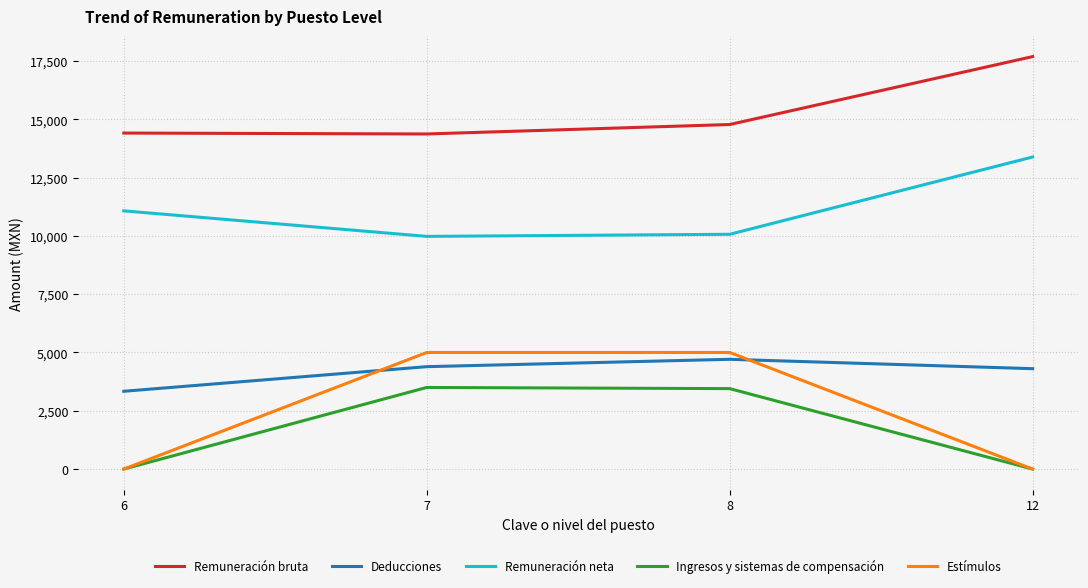

True or false: Estímulos and Remuneración bruta cross at least once.

False